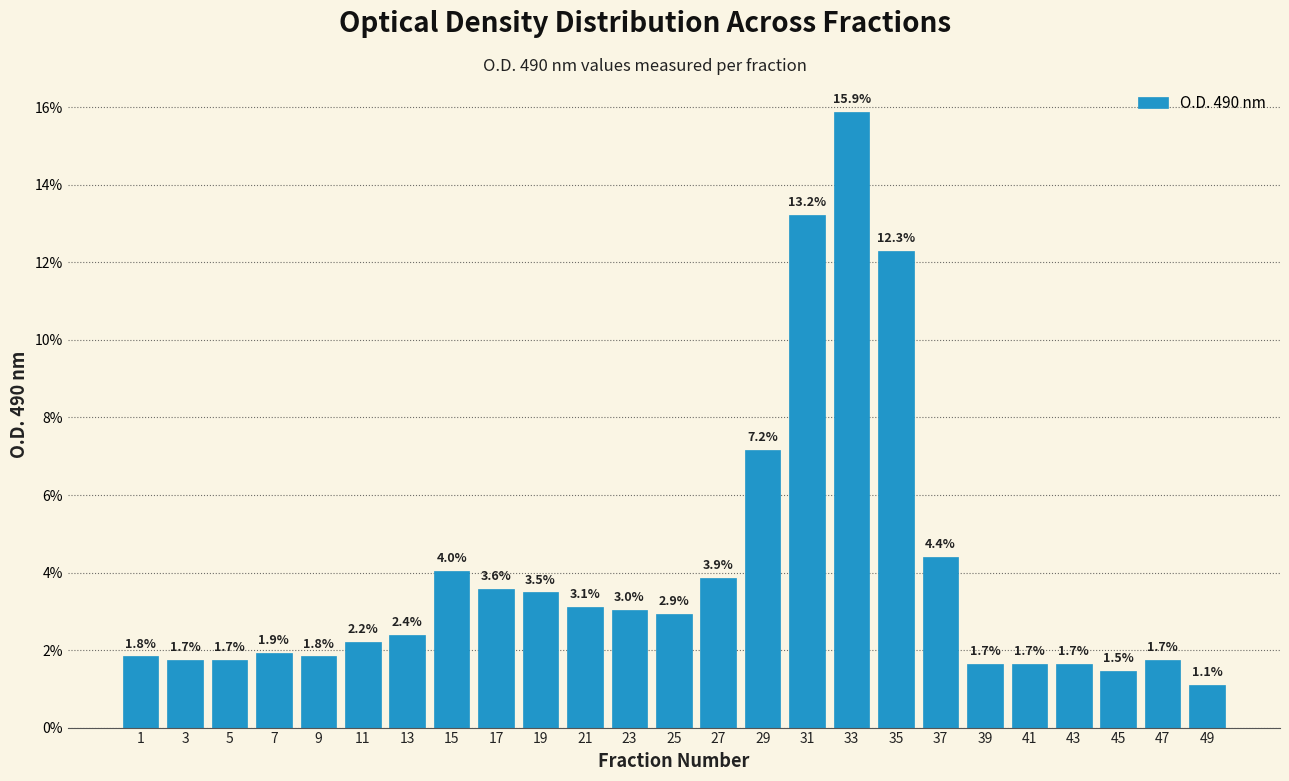

Reading left to right, what are all the values shown in this chart?

1=1.8	3=1.7	5=1.7	7=1.9	9=1.8	11=2.2	13=2.4	15=4.0	17=3.6	19=3.5	21=3.1	23=3.0	25=2.9	27=3.9	29=7.2	31=13.2	33=15.9	35=12.3	37=4.4	39=1.7	41=1.7	43=1.7	45=1.5	47=1.7	49=1.1